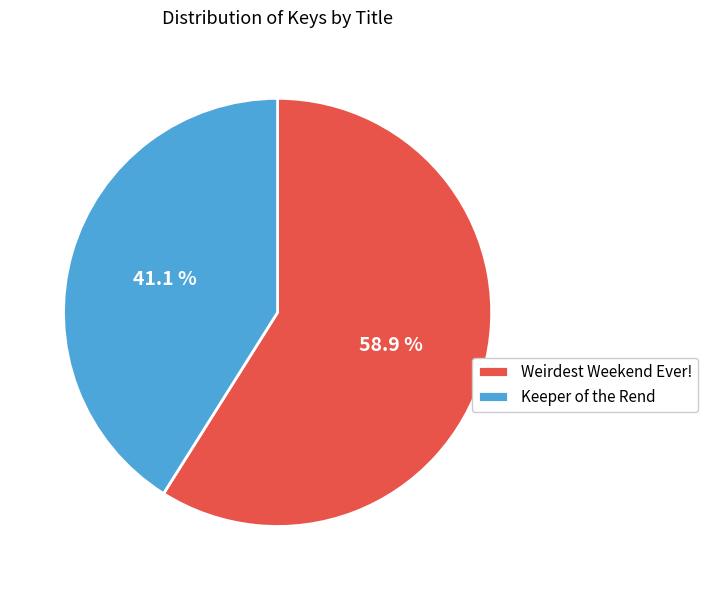

To the nearest percent, what is the difference between the Keeper of the Rend and Weirdest Weekend Ever! slice percentages?

18%